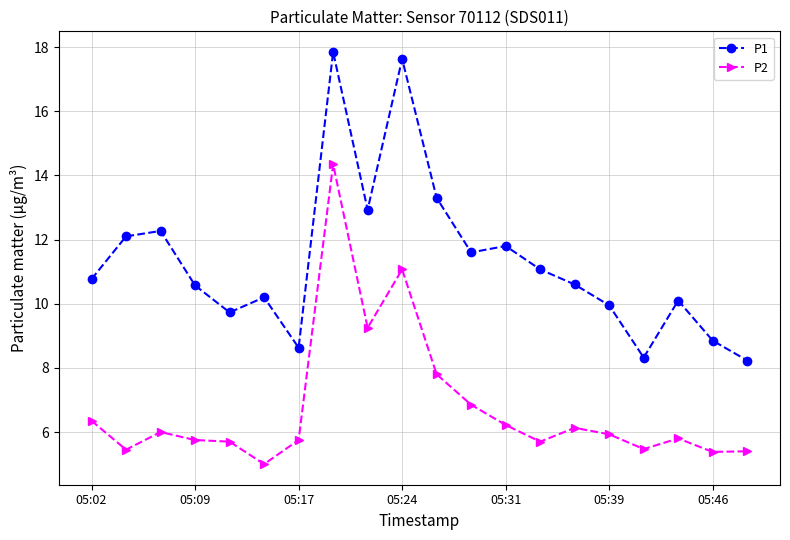

What is the value of the P2 point at the 15th from the left?

6.1